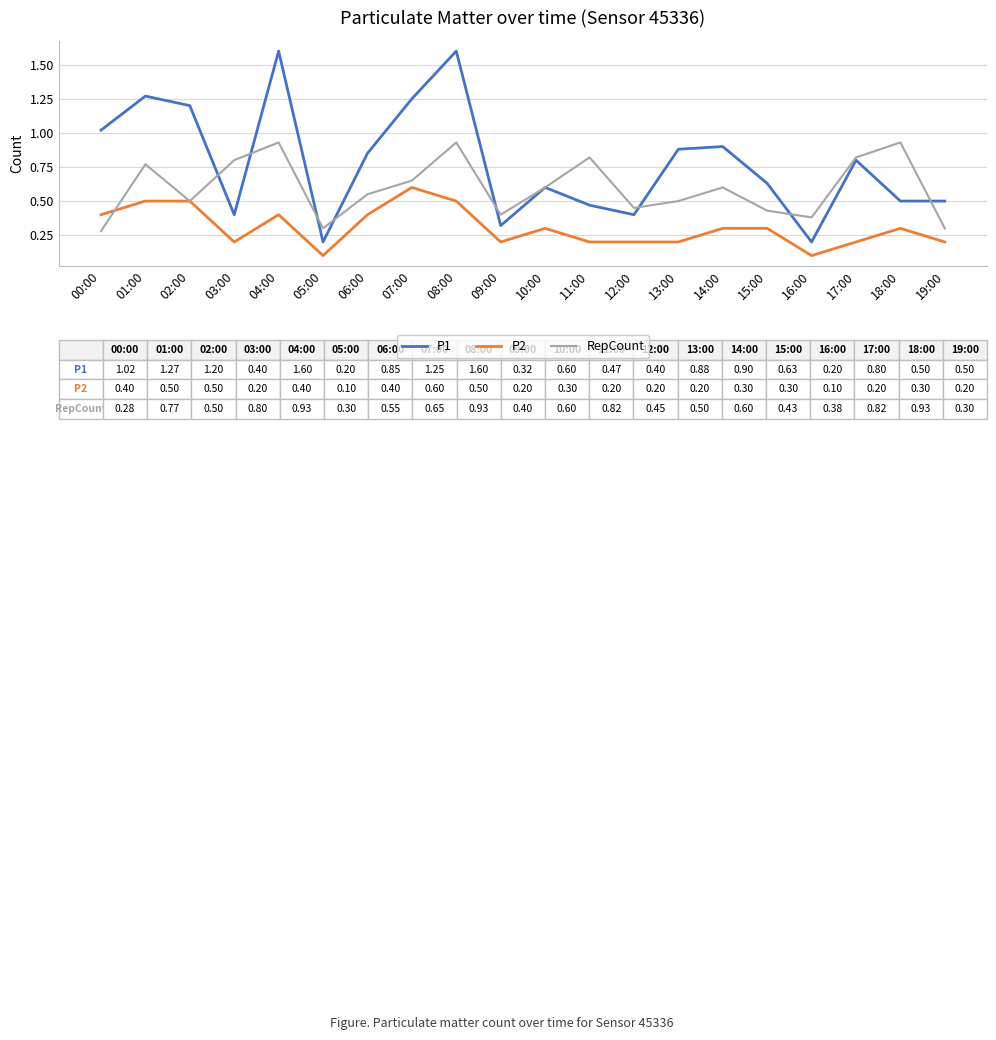

Which series has the largest total across all categories?

P1